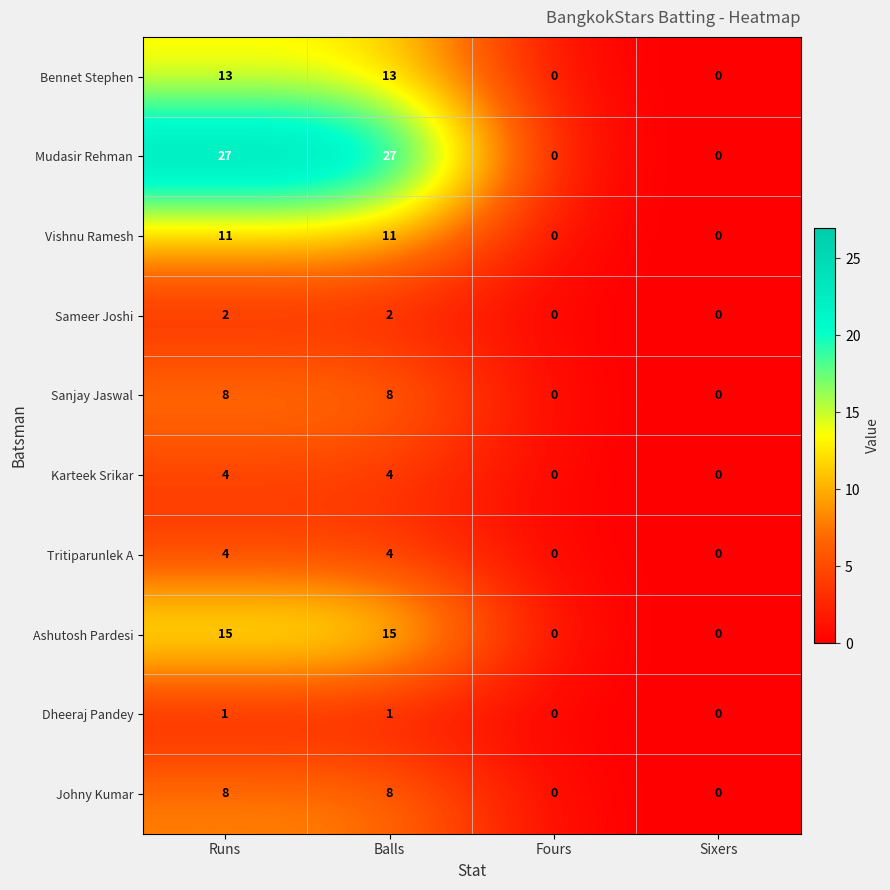

The Karteek Srikar series shows 3 at Sixers. True or false?

False